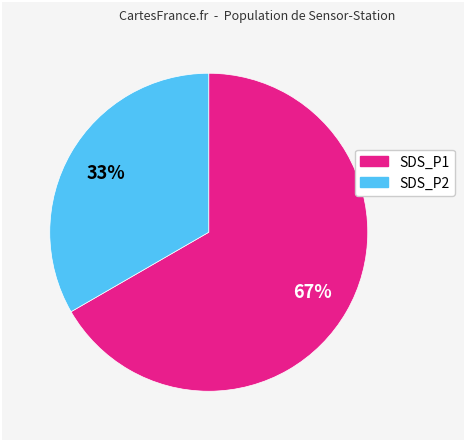

How many segments does this pie chart have?

2